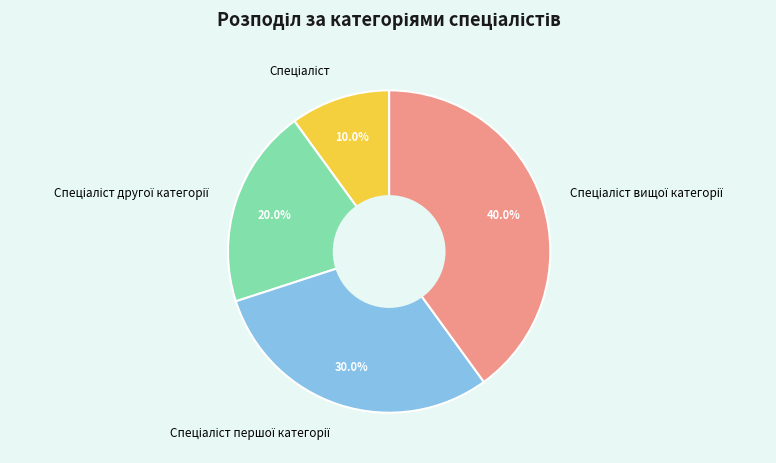

To the nearest percent, what is the average slice percentage?

25%